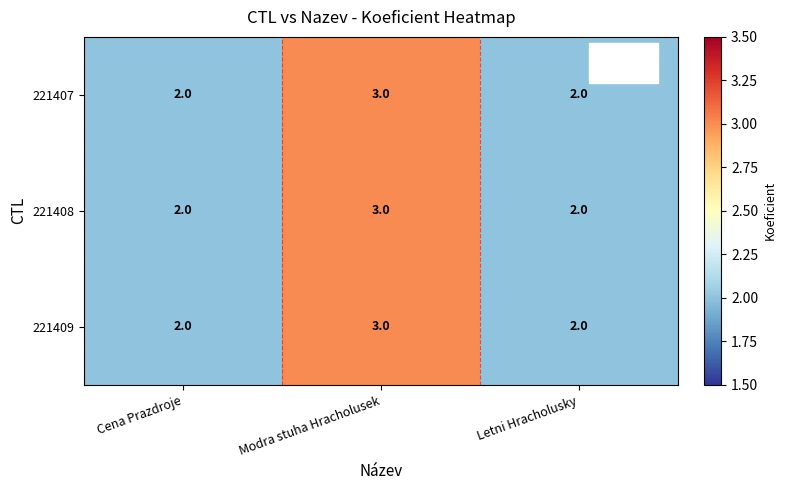

What is the sum of all 221407 values?

7